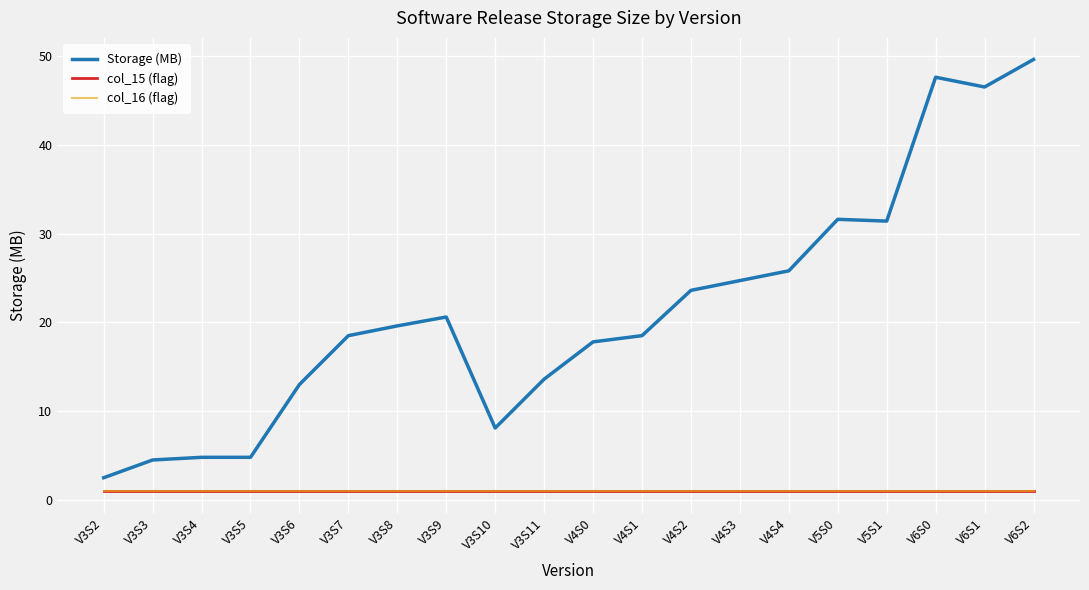

Is it true that Storage (MB) equals 7.9 at V3S5?

False